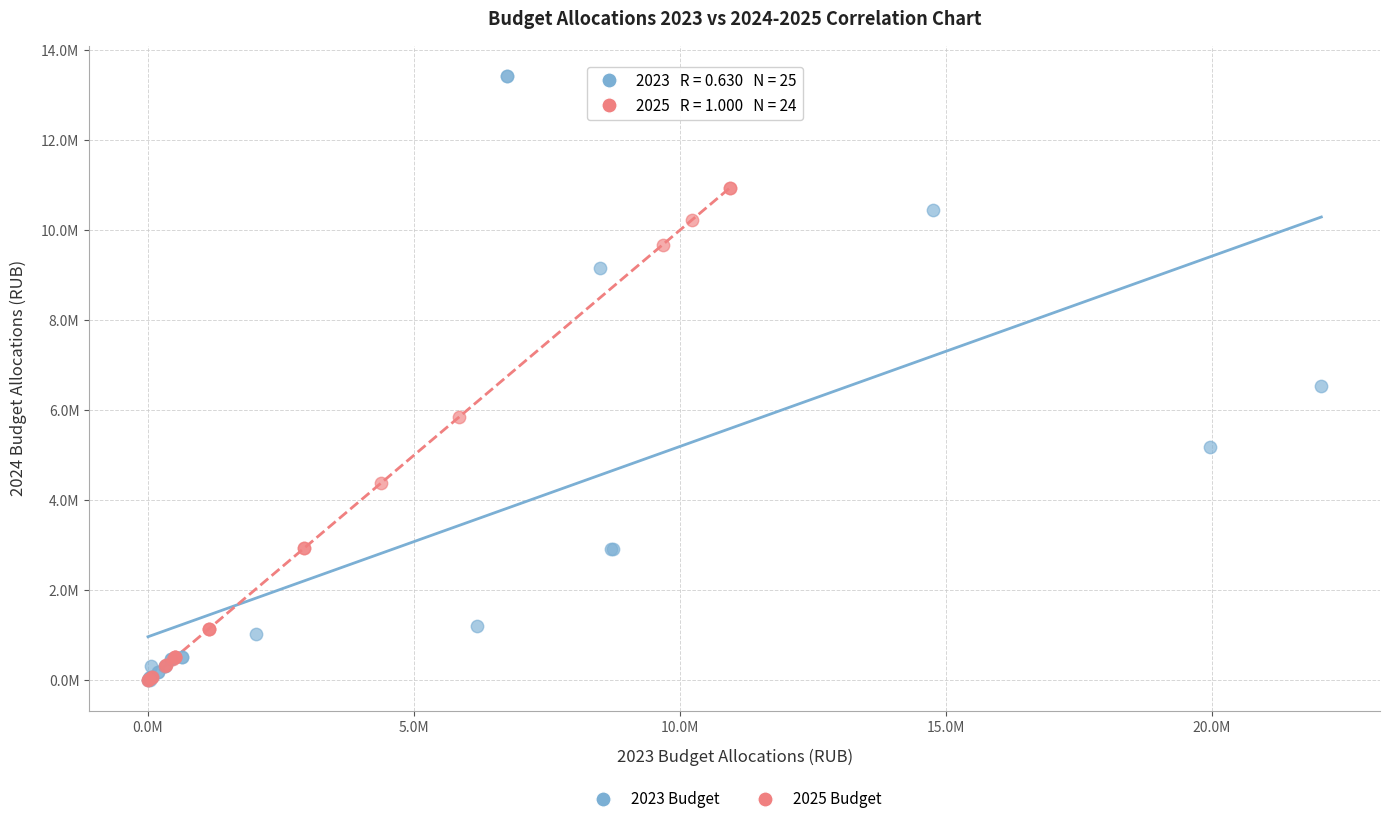

Which series has the widest spread of Y values?

2023 Budget